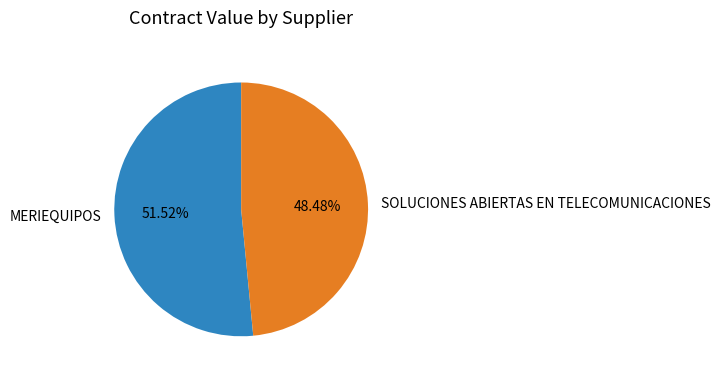

Combined, what portion of the pie is SOLUCIONES ABIERTAS EN TELECOMUNICACIONES and MERIEQUIPOS?

100.0%